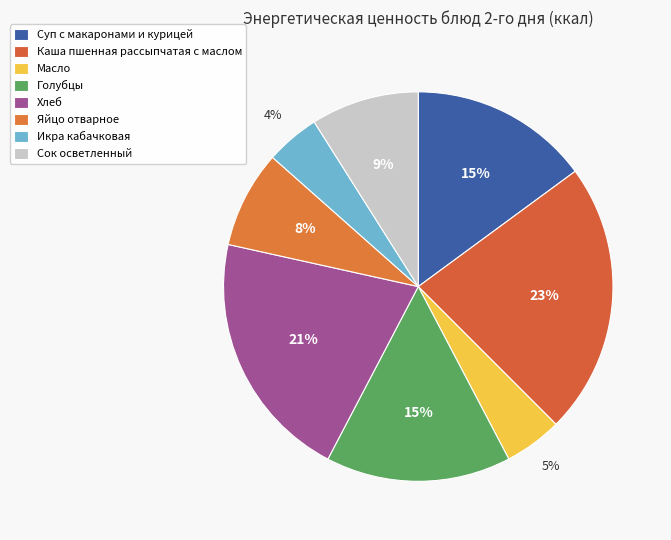

How many slices are in this pie chart?

8